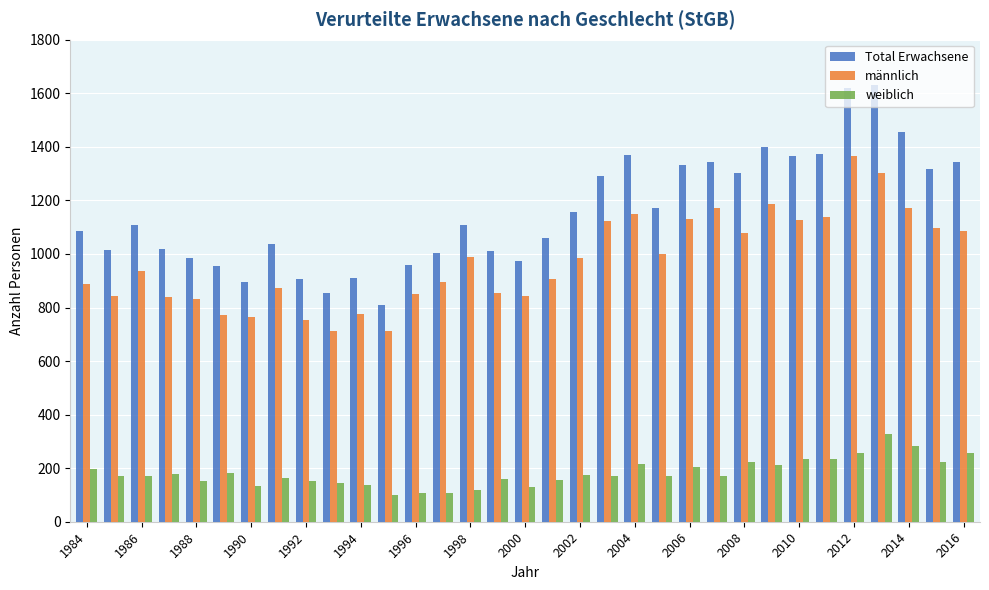

At how many categories does at least one series exceed 206?

33